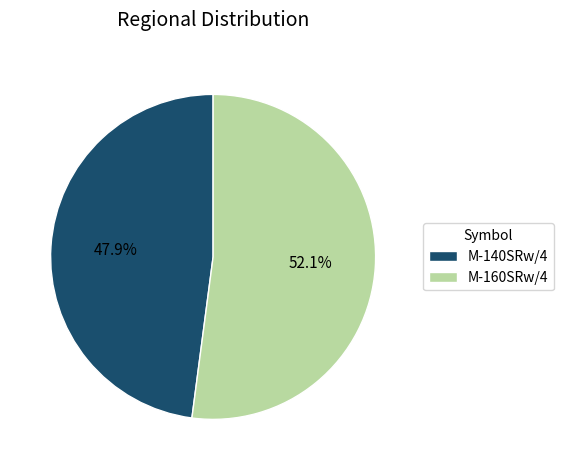

How much of the chart is everything except M-160SRw/4?

47.9%